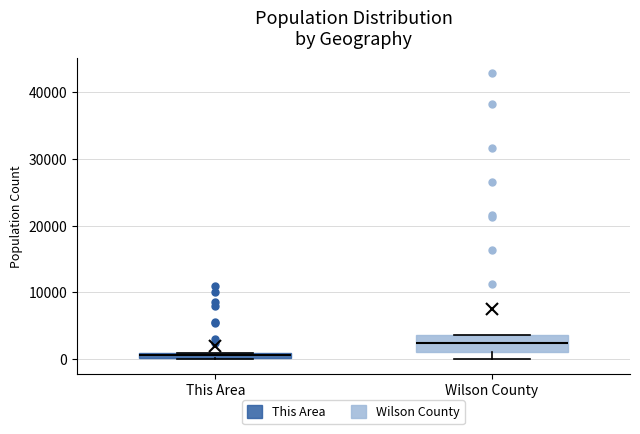

Which box's median line is the lowest?

This Area